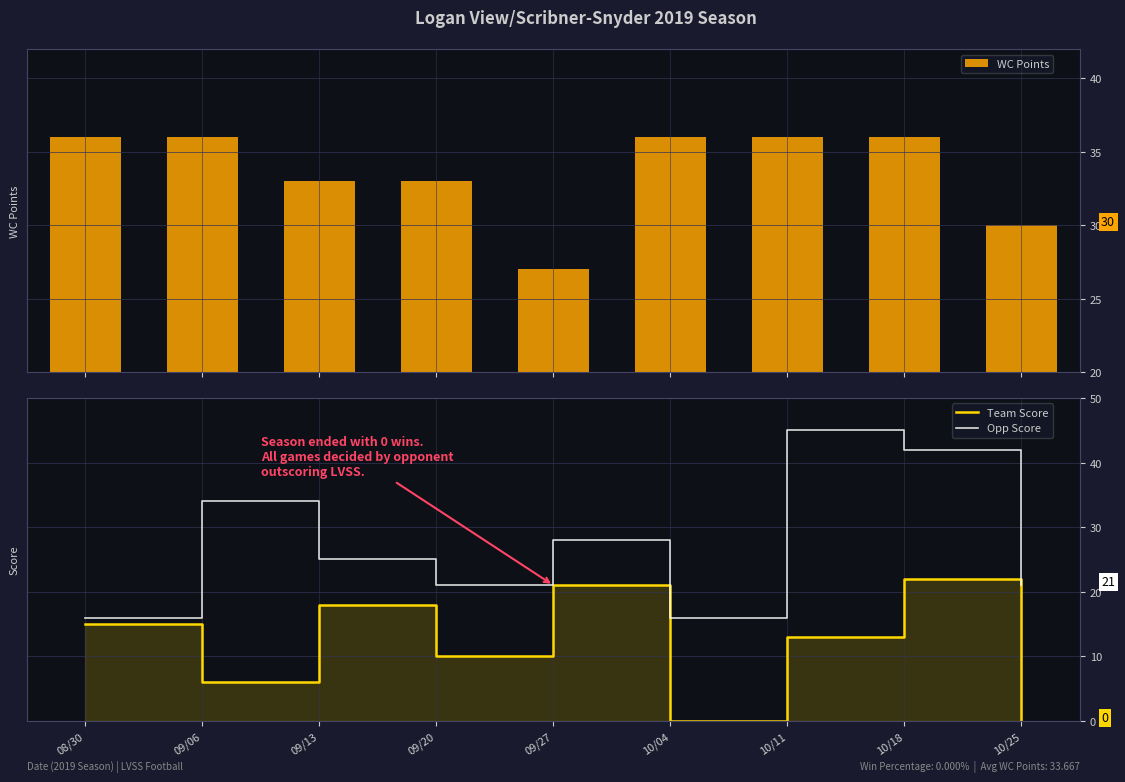

Is it true that Team Score equals 3 at 09/06?

False